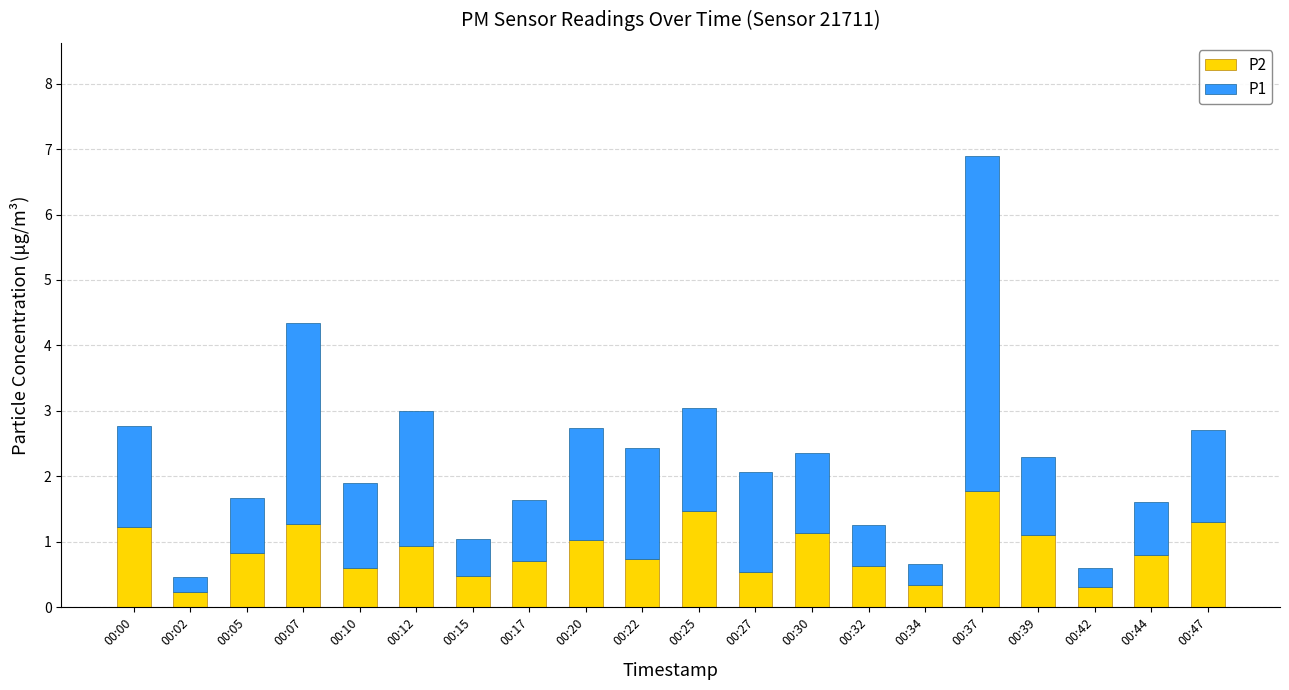

What is the sum of all P2 values?

17.4